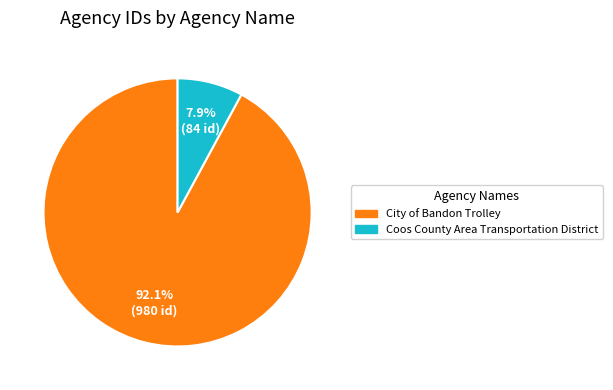

Count the number of slices in the pie.

2